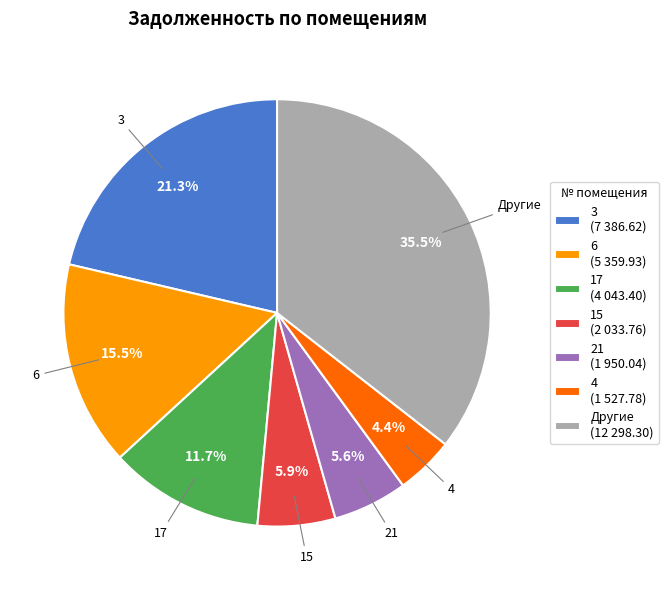

Combined, do 3 (7 386.62) and 6 (5 359.93) account for over 50%?

No